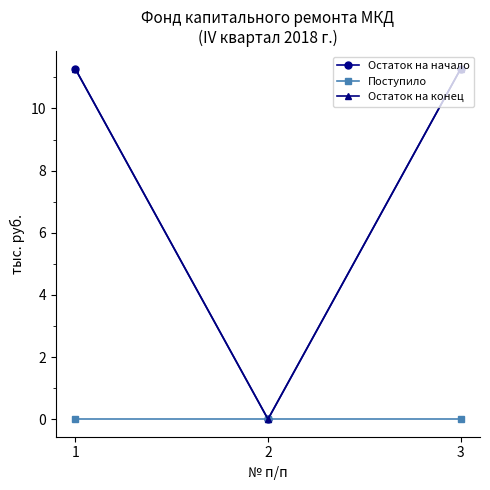

Is this an area chart (filled region under the line)?

No